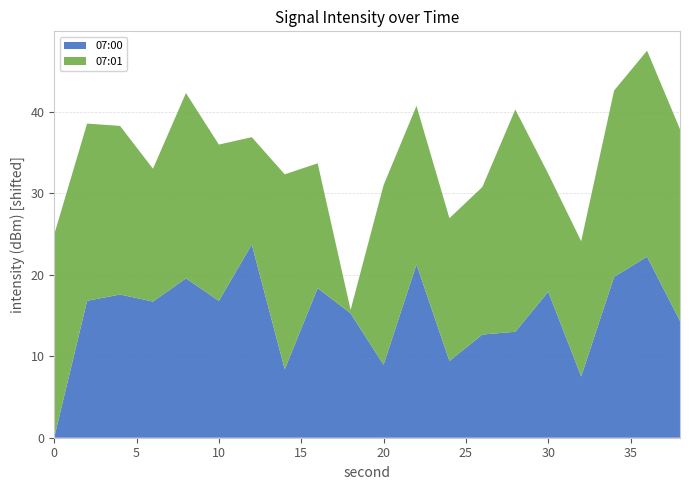

Reading left to right, extract all data points from this chart.

07:00: -147.1	-130.3	-129.5	-130.4	-127.5	-130.3	-123.3	-138.7	-128.7	-131.8	-138.1	-125.8	-137.6	-134.4	-134.1	-129.1	-139.5	-127.3	-124.9	-132.7
07:01: -122.1	-125.3	-126.4	-130.8	-124.3	-127.9	-133.9	-123.1	-131.7	-146.6	-125.0	-127.6	-129.5	-129.0	-119.8	-132.6	-130.5	-124.2	-121.8	-123.5